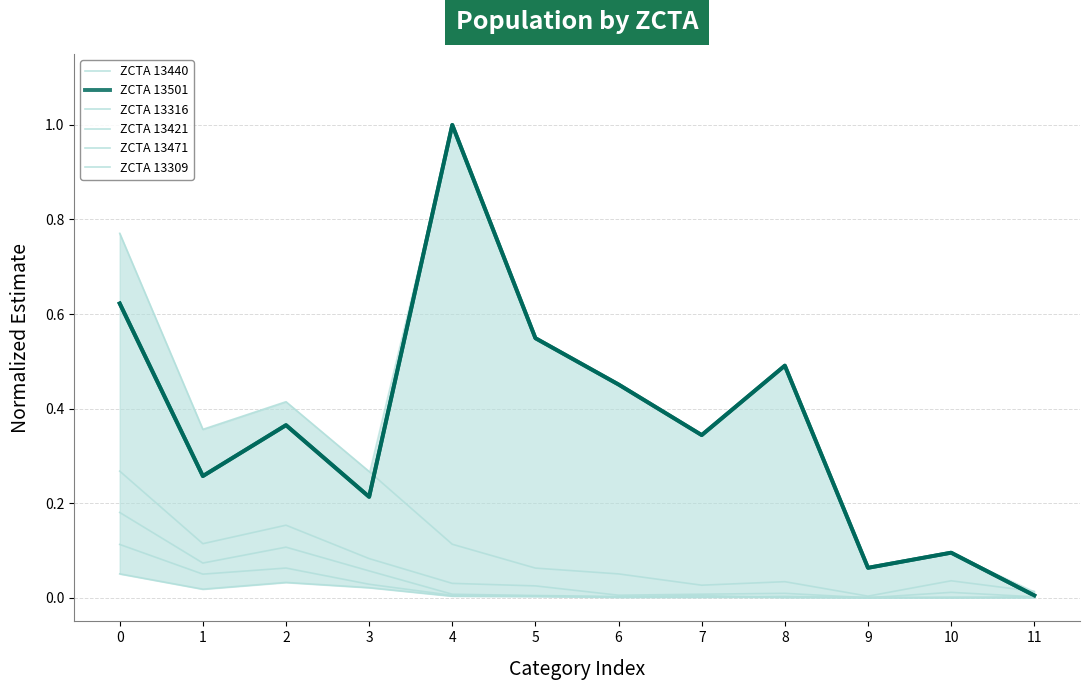

Is it true that ZCTA 13440 equals 0.4 at 3?

False